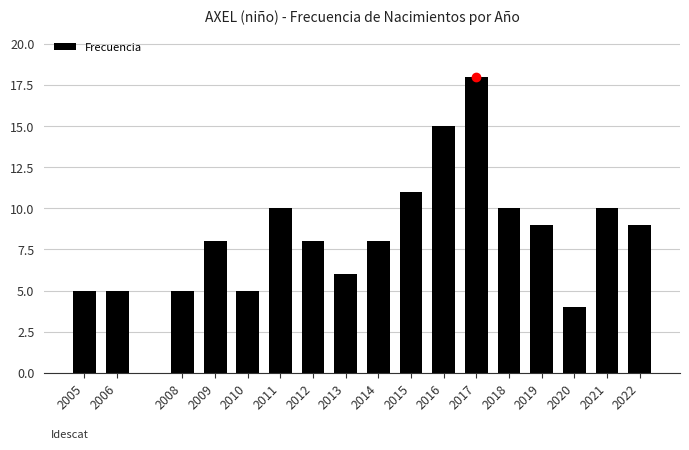

Reading left to right, what are all the values shown in this chart?

5	5	5	8	5	10	8	6	8	11	15	18	10	9	4	10	9